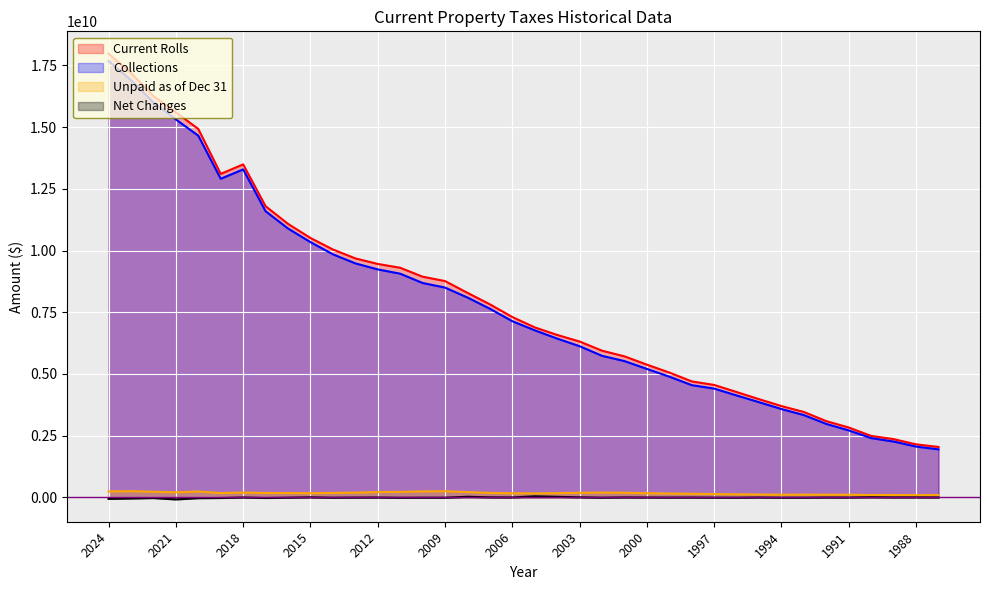

What is the difference between the maximum and minimum values in the Current Rolls series?

15931936061.1